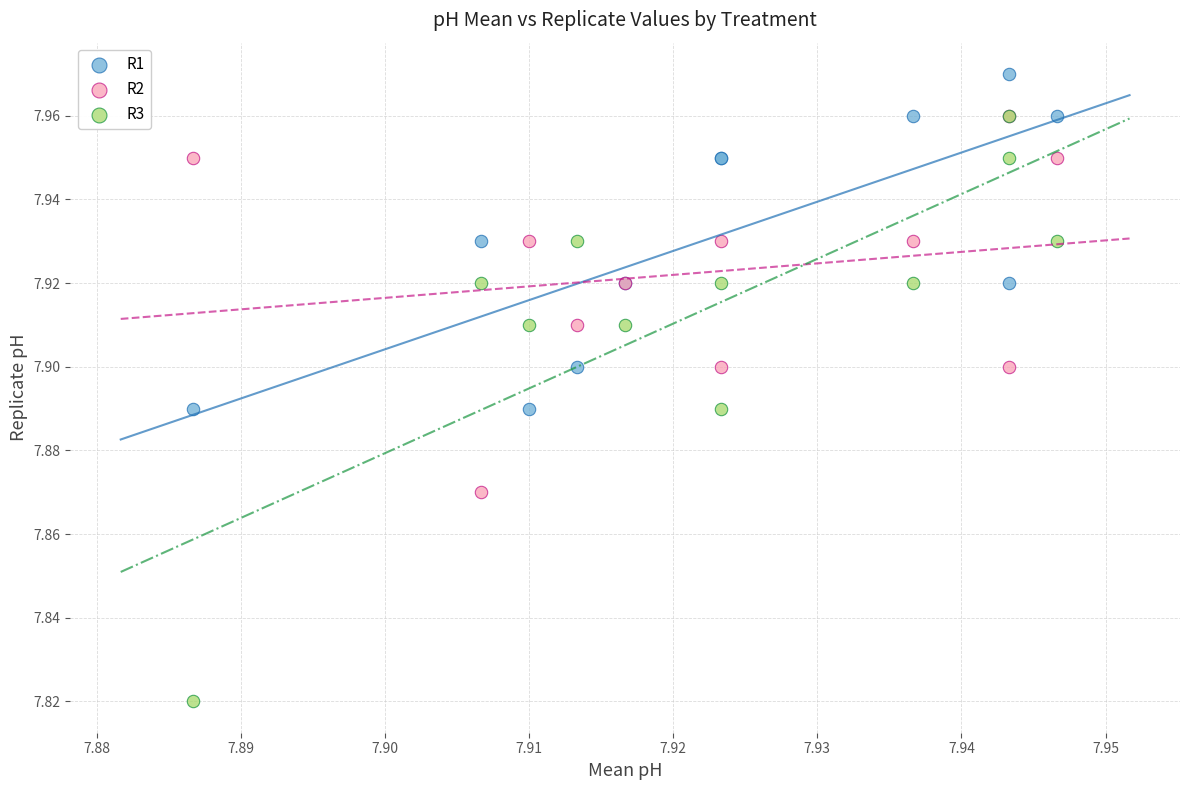

Which series reaches the minimum Y coordinate?

R3